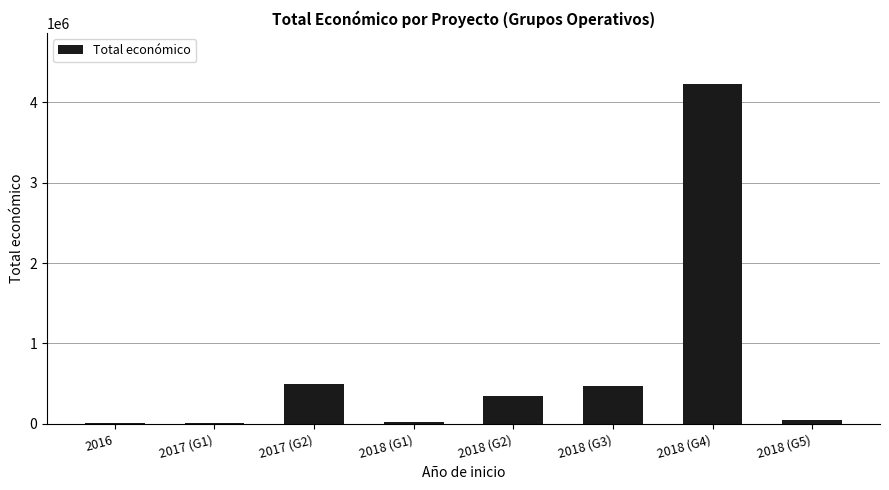

The value at 2018 (G2) is 154908. True or false?

False